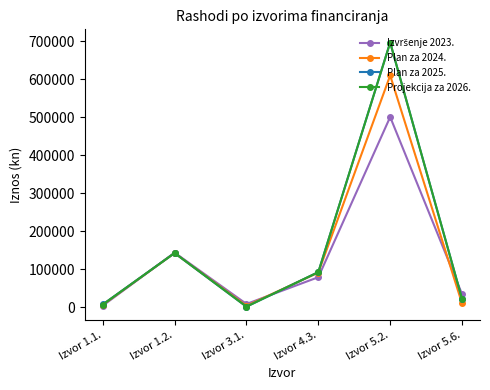

Which label corresponds to the largest value in the chart?

Izvor 5.2.